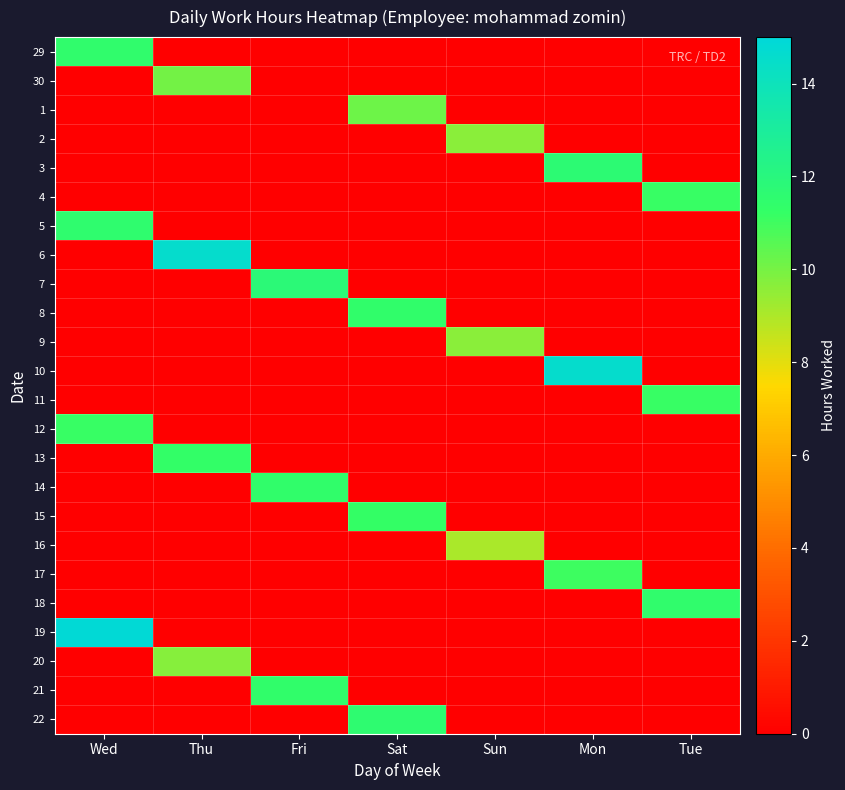

What is the total value across all series at Thu?

45.5